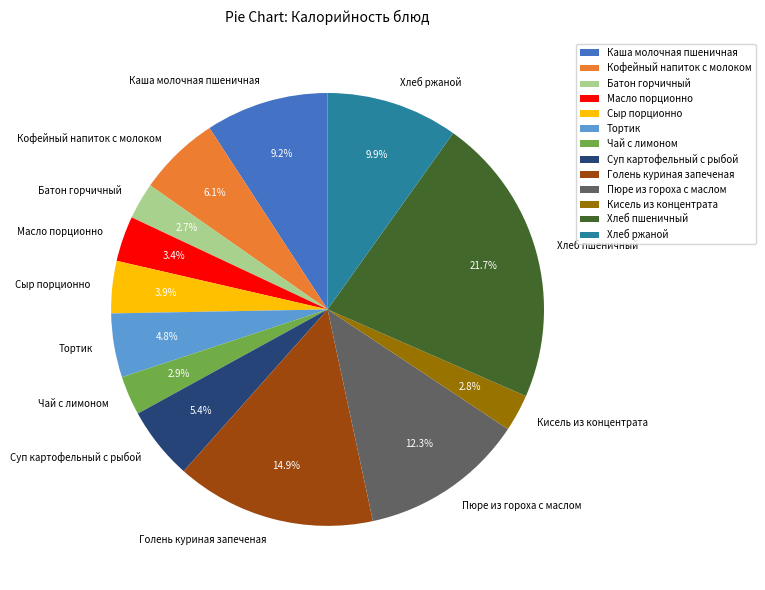

How many slices are in this pie chart?

13